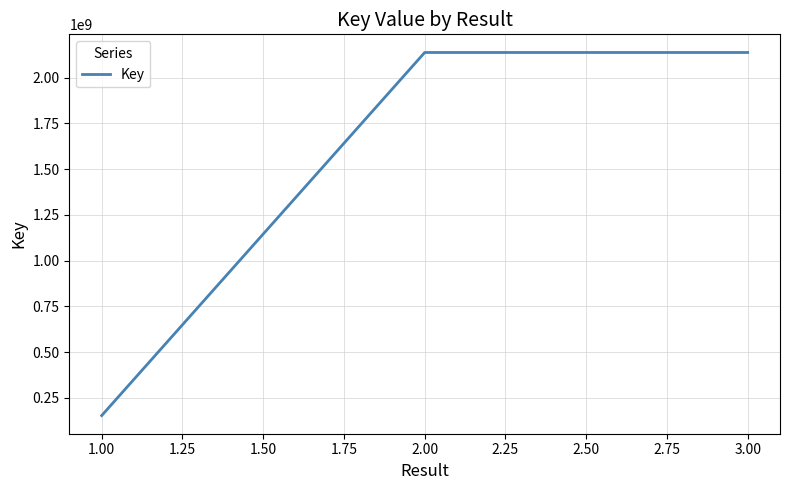

How many series are shown in this chart?

1